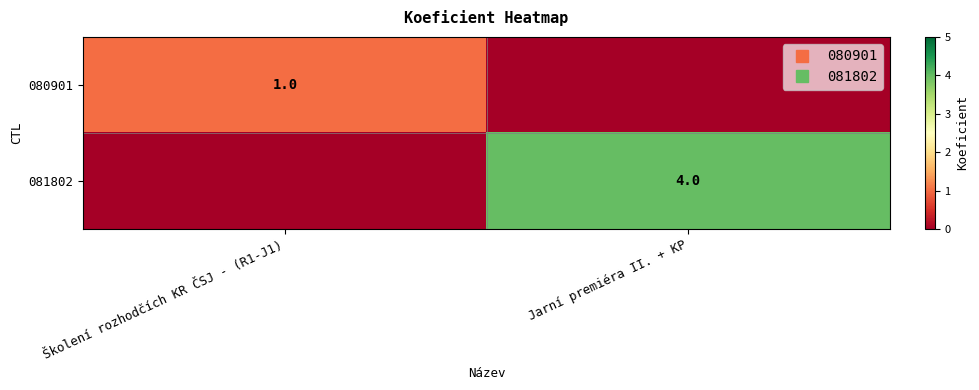

Which series has the largest total across all categories?

081802